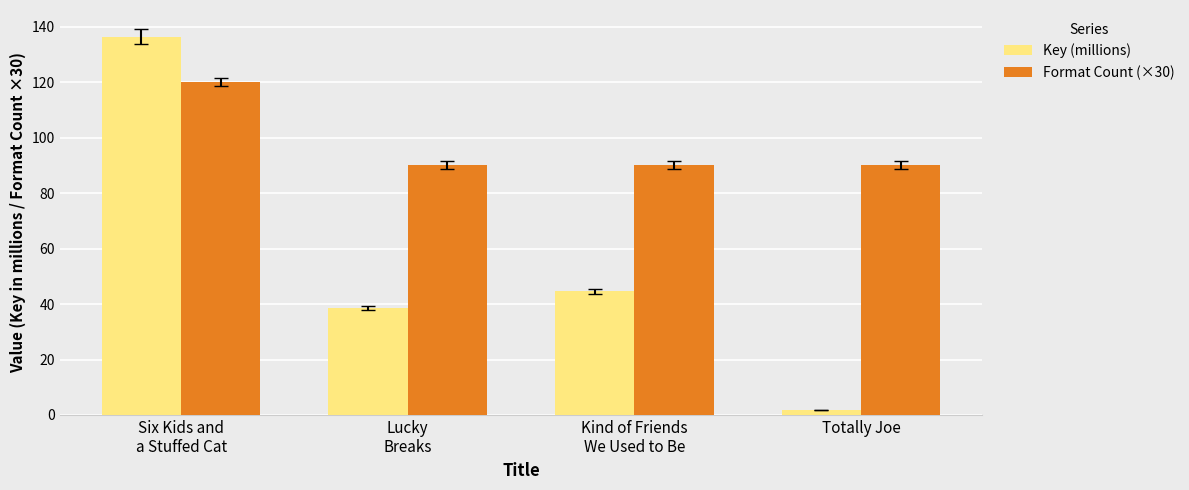

What is the average value of the Key (millions) series?

55.3